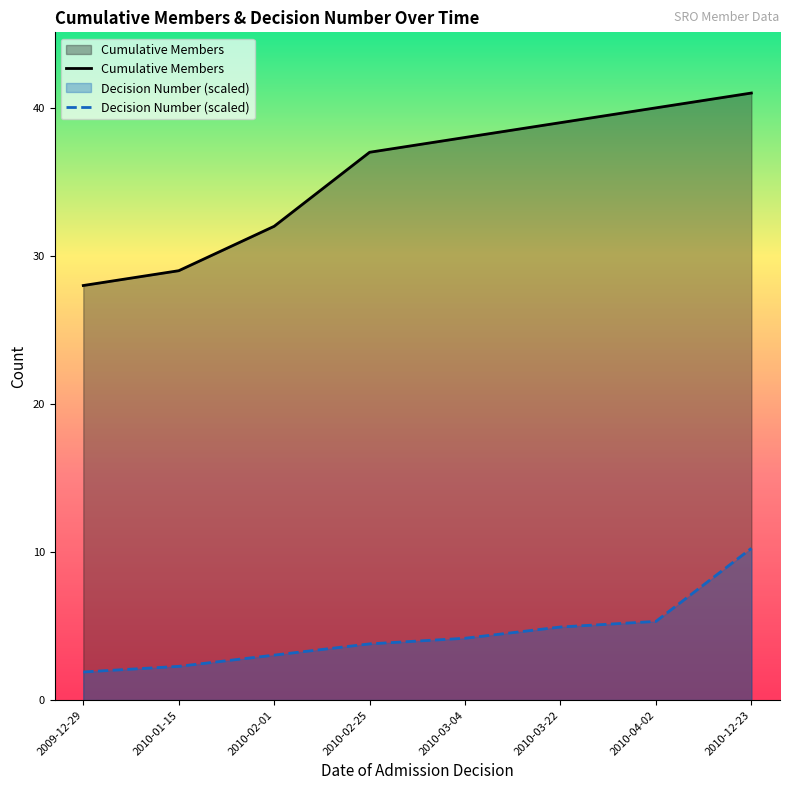

The value of Decision Number (scaled) at 2010-01-15 is 2.3. True or false?

True